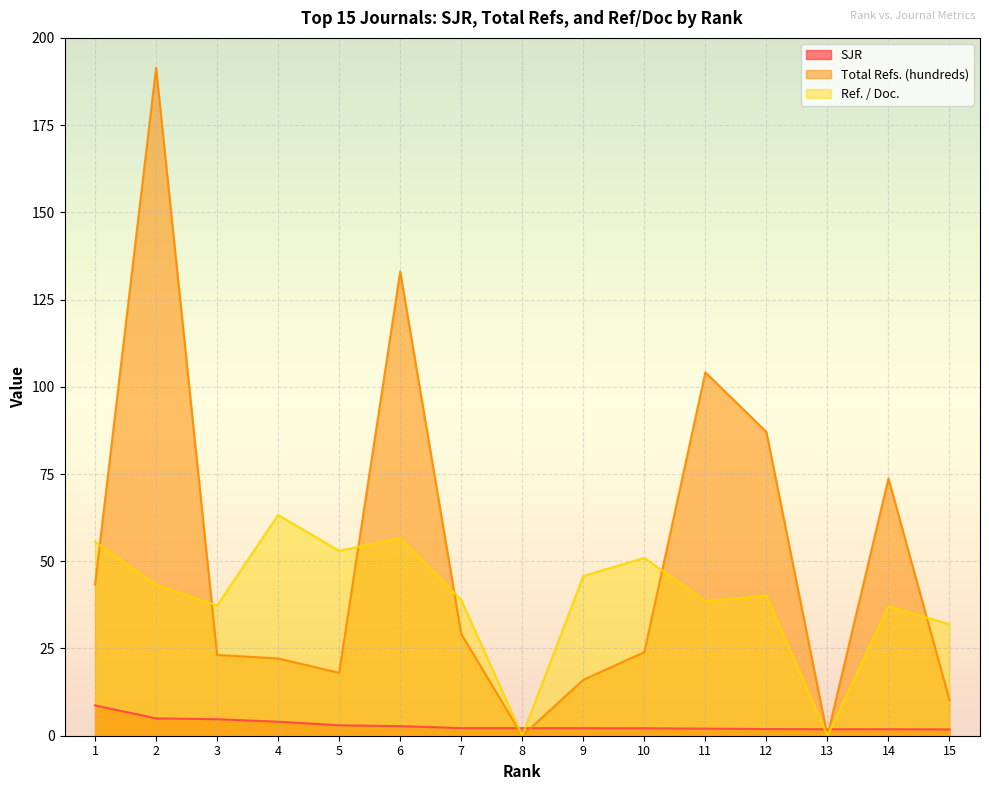

Which series changed the most between 6 and 8?

Total Refs. (hundreds)